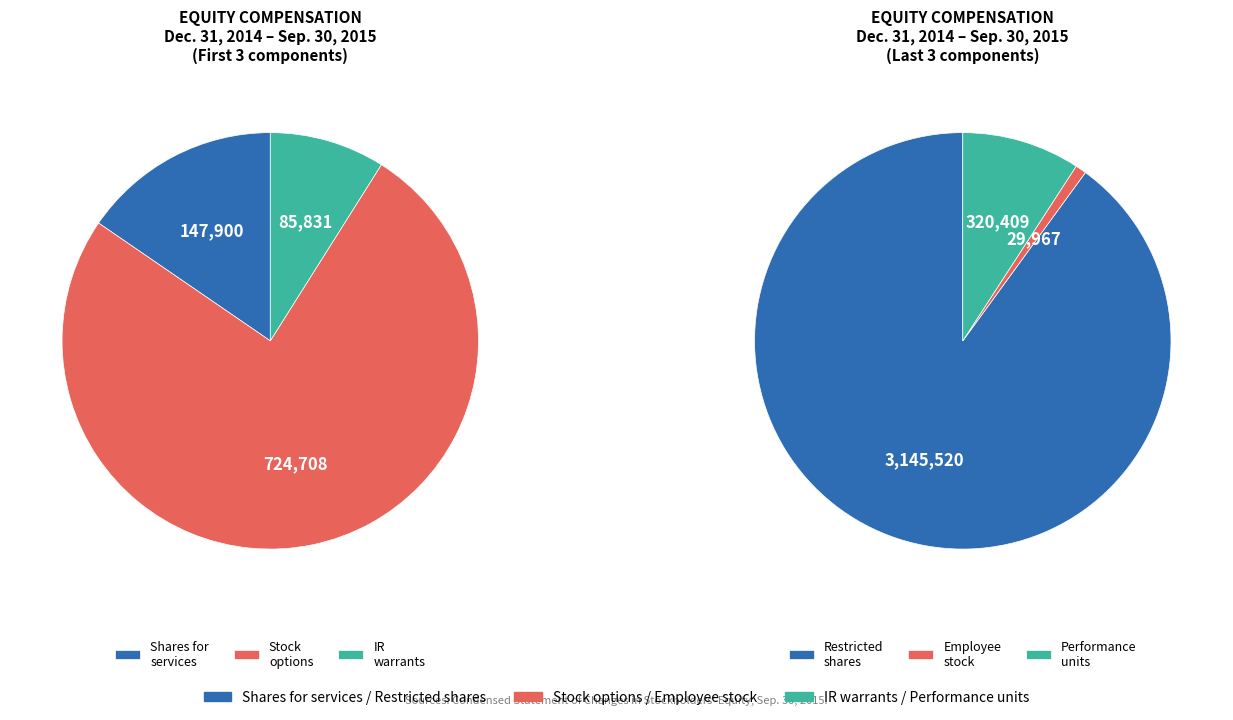

Rank the categories by value from highest to lowest.

Stock-based compensation - restricted shares, Stock-based compensation - stock options, Stock-based compensation - performance, Issuance of shares for services, Stock-based compensation - IR warrants, Stock-based compensation - employee stock